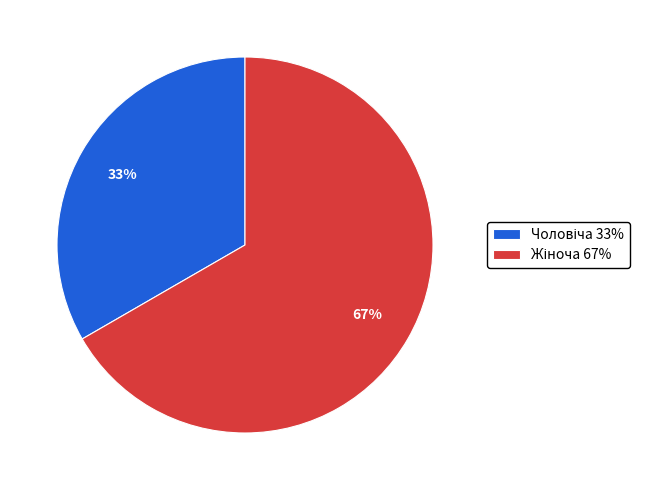

Is there a majority slice in this chart?

Yes